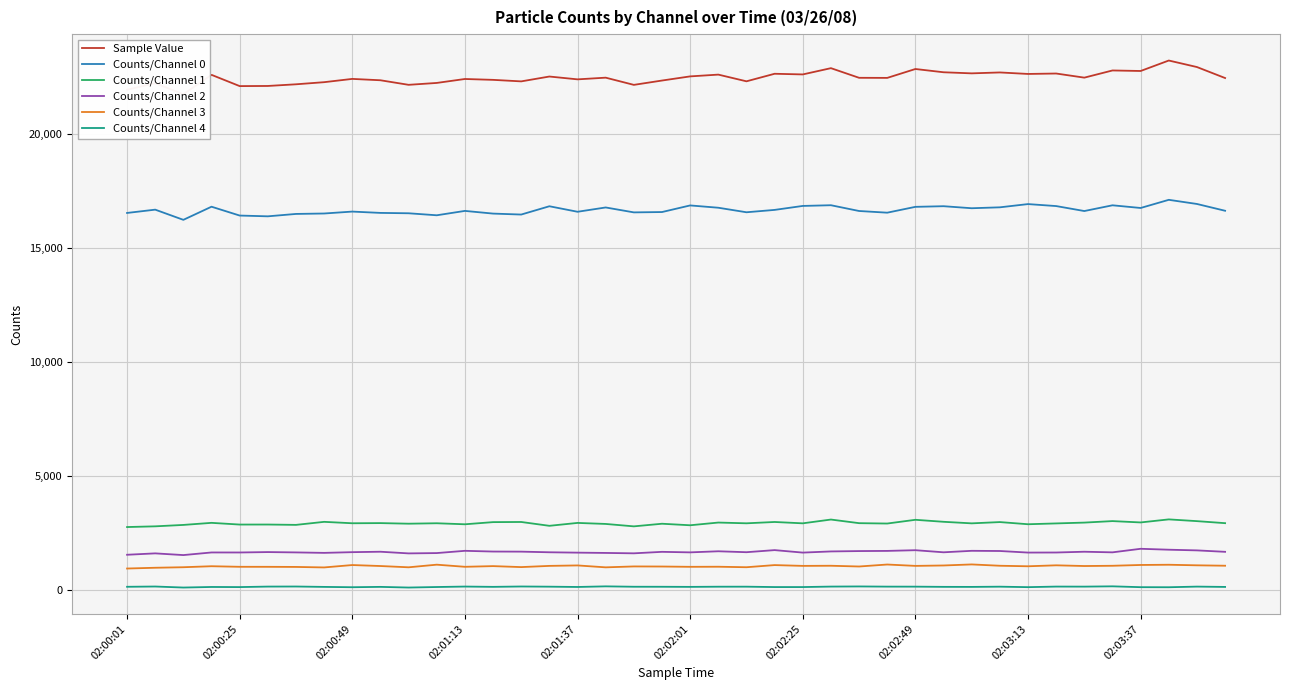

Which category has the highest value in the Sample Value series?

37